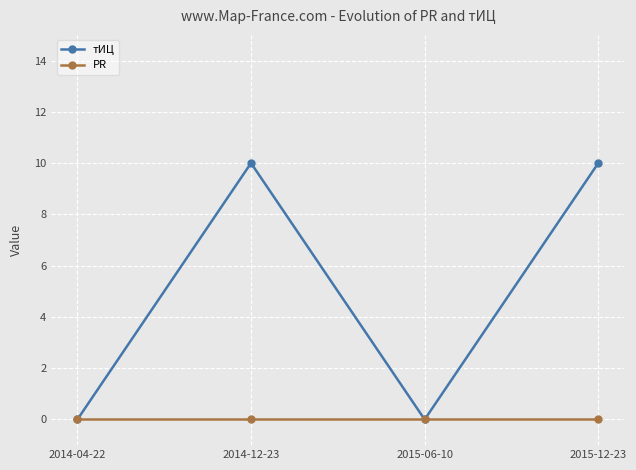

Which series has the largest total across all categories?

тИЦ